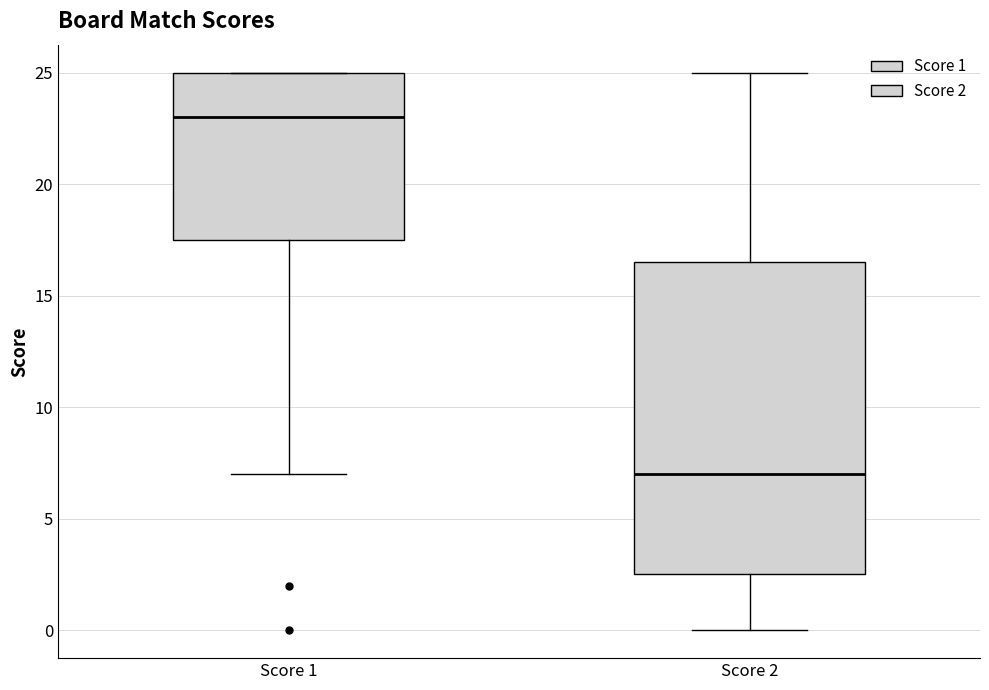

Reading left to right, read every box against the y-axis: the position of its median line, the range the box covers, and the ends of its whiskers. The values are not printed on the chart, so give them approximately, as read against the axis.

Score 1: median 23.0, box 17.5 to 25.0, whiskers 7.0 to 25.0
Score 2: median 7.0, box 2.5 to 16.5, whiskers 0.0 to 25.0